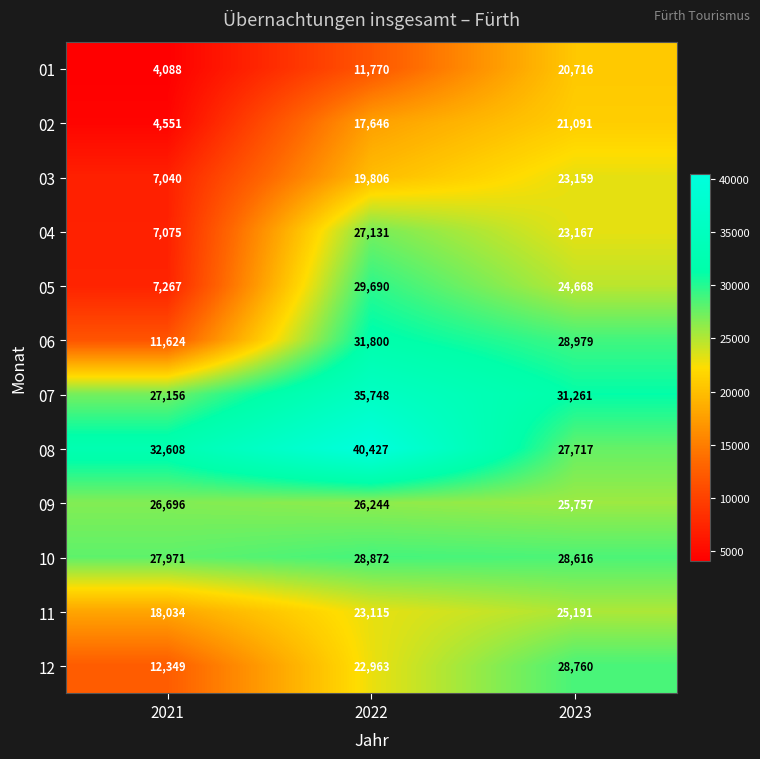

Which series has the widest spread of values?

05